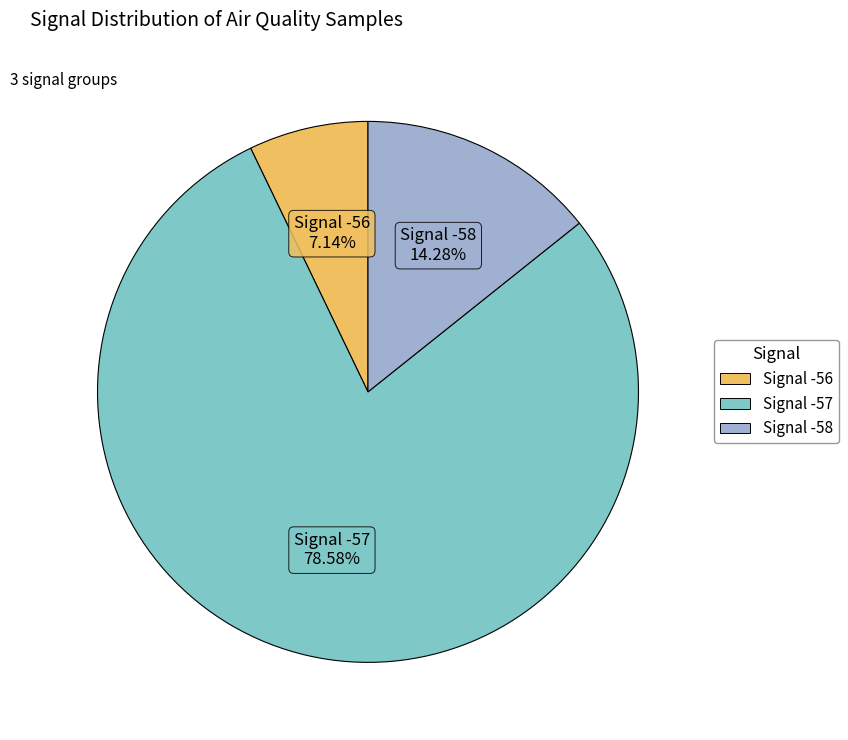

Does any single category account for the majority?

Yes